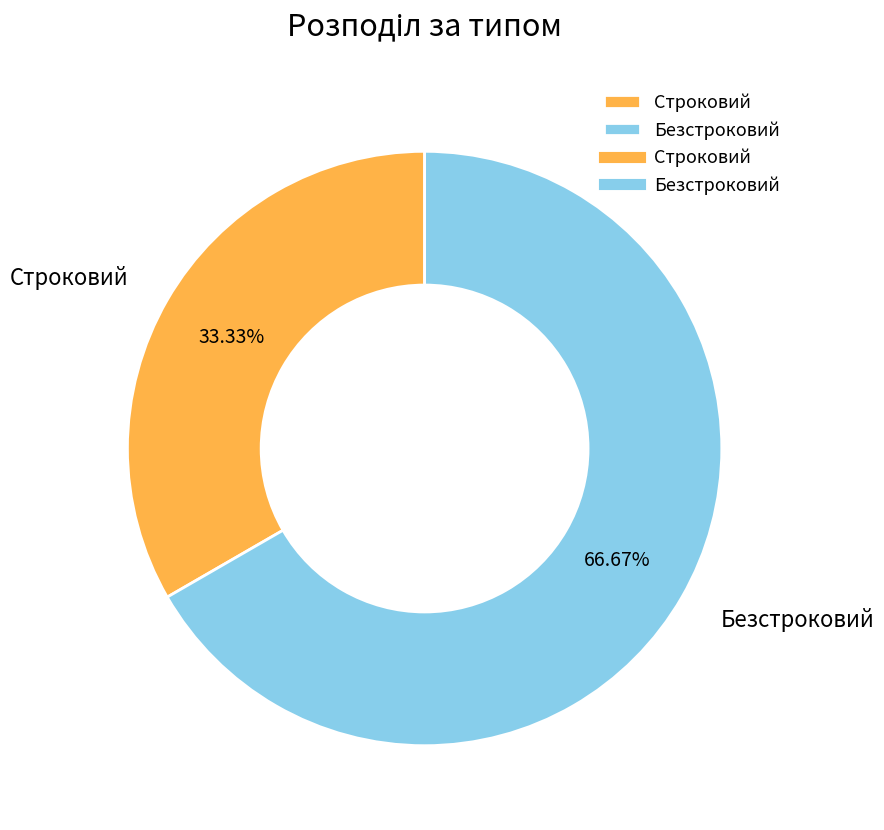

Is there any slice that represents more than half of the pie?

Yes